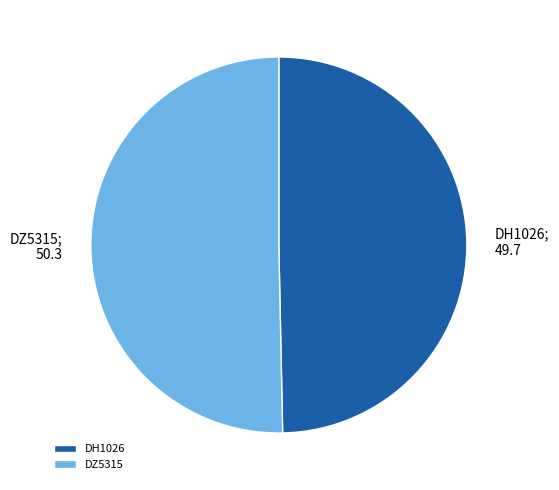

Rank the categories by value from lowest to highest.

DH1026, DZ5315